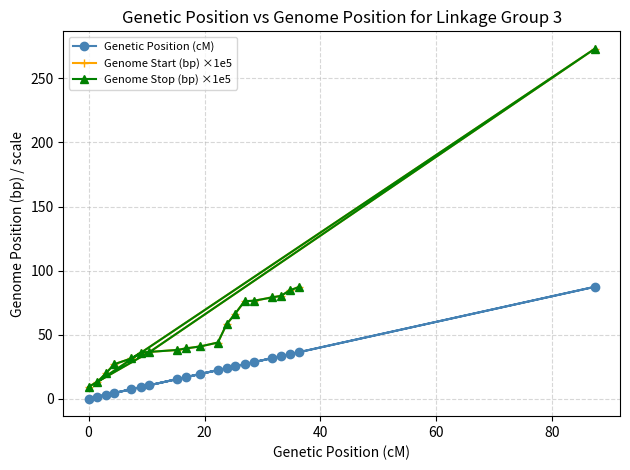

True or false: Genome Start (bp) ×1e5 and Genetic Position (cM) cross at least once.

False